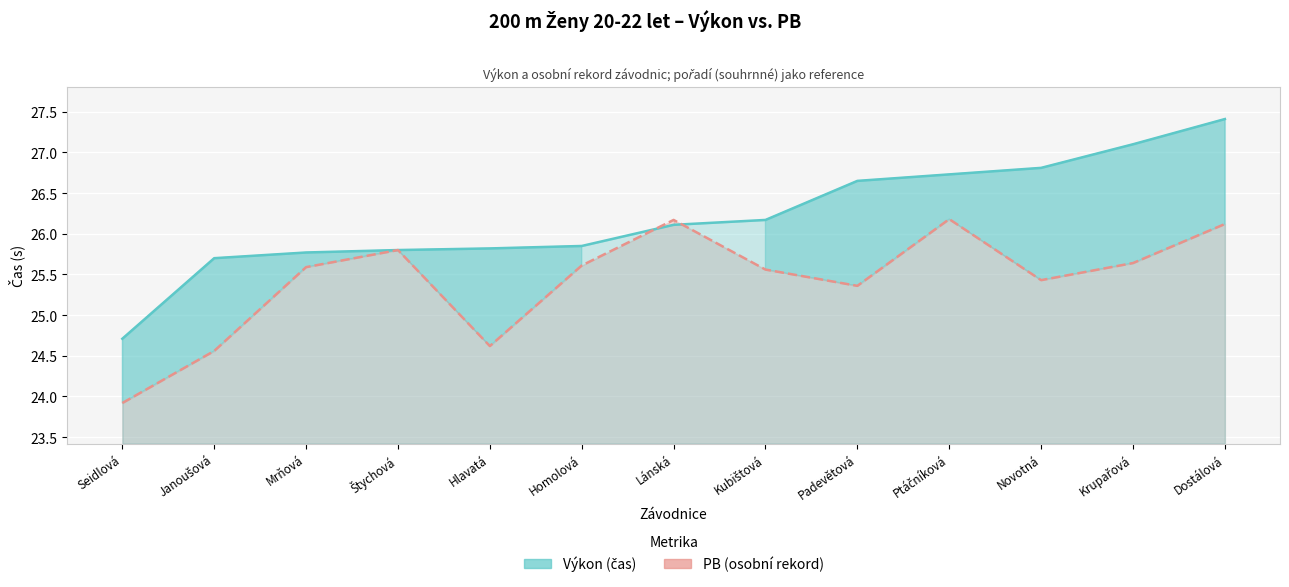

What is the spread (max minus min) of values at Homolová?

0.2